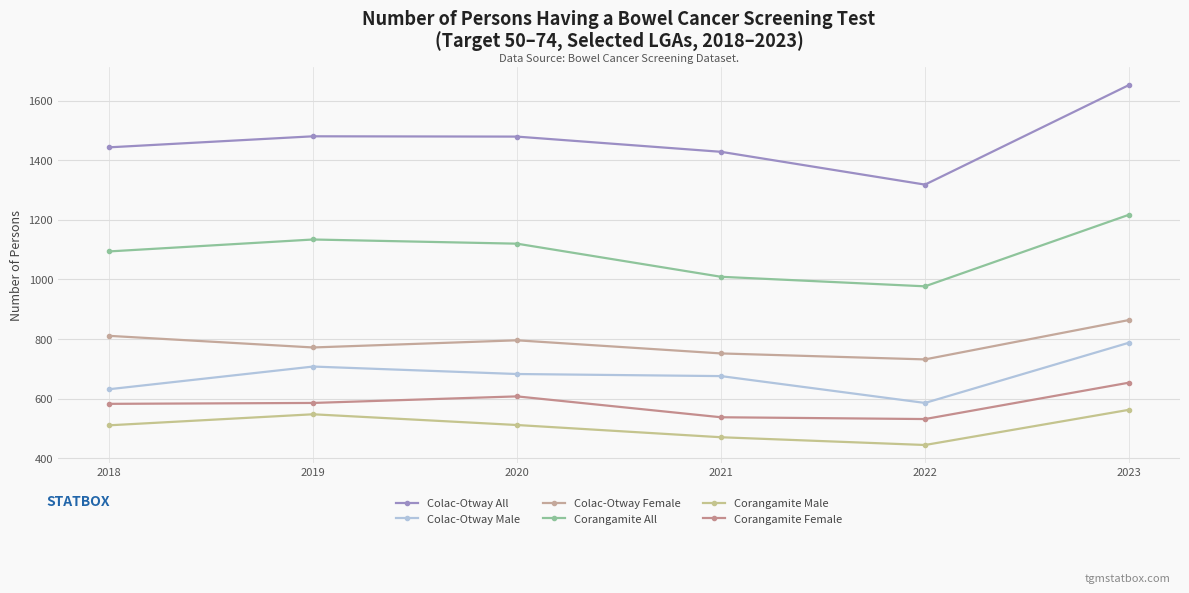

Which series has the largest total across all categories?

Colac-Otway All